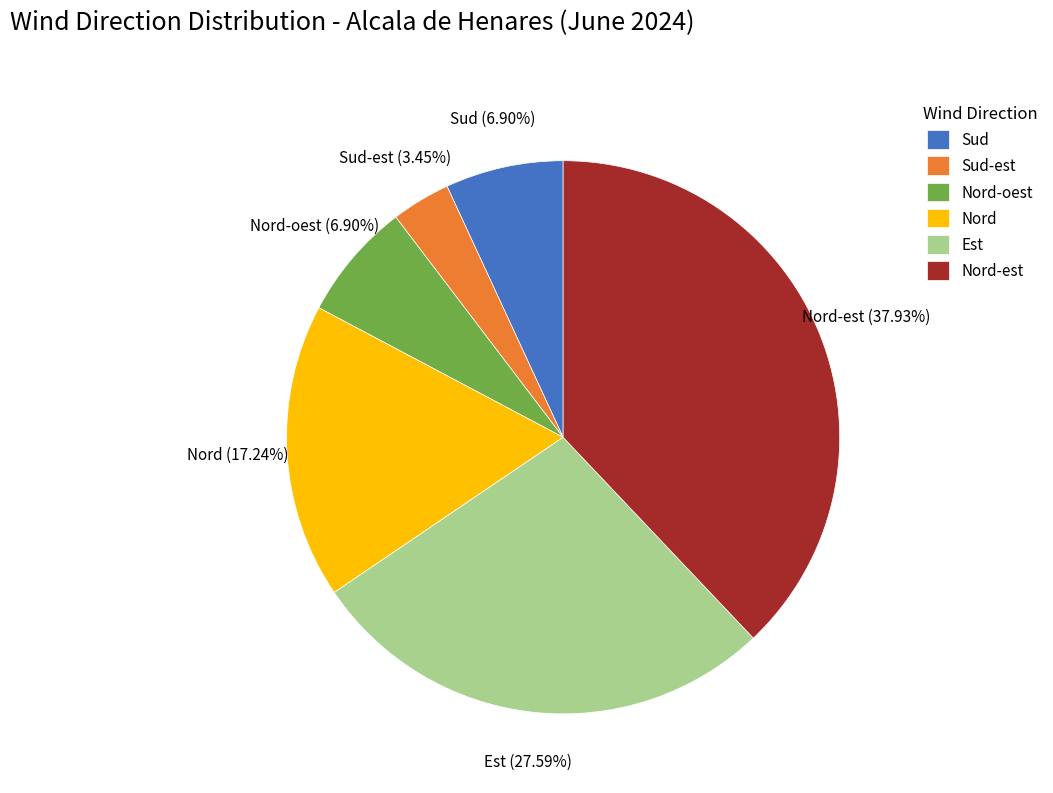

What is the total percentage of Nord-est and Sud-est?

41.4%